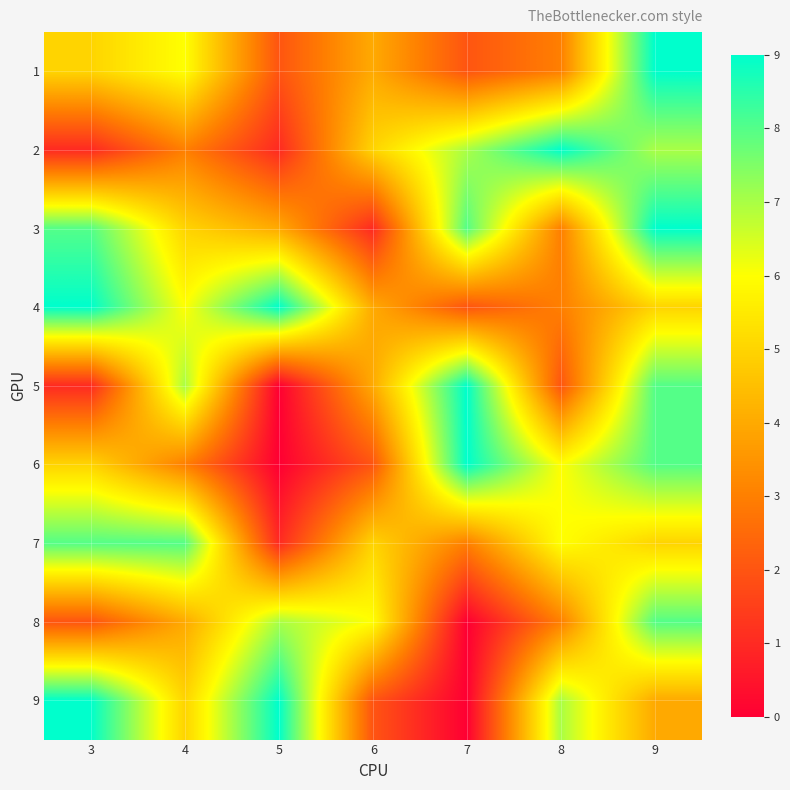

What is the total value across all series at 3?

48